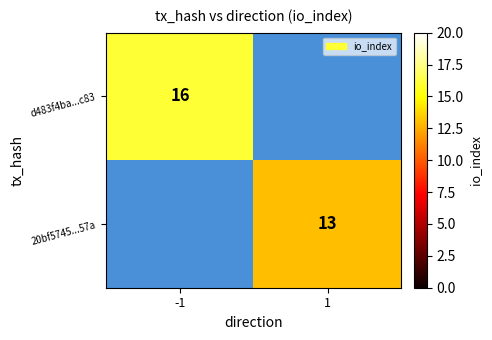

Is the value of 20bf5745...57a at 1 greater than the value of d483f4ba...c83 at -1?

No